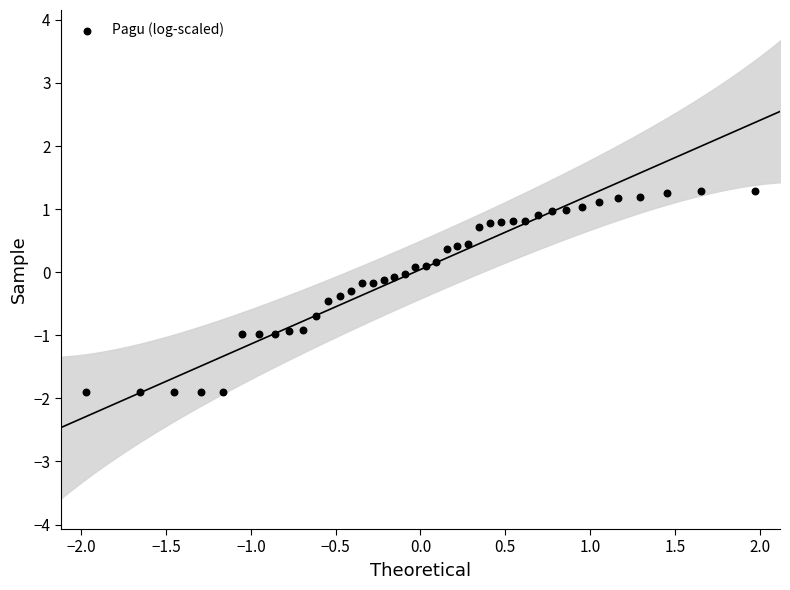

What is the range of X values (max minus min)?

3.9